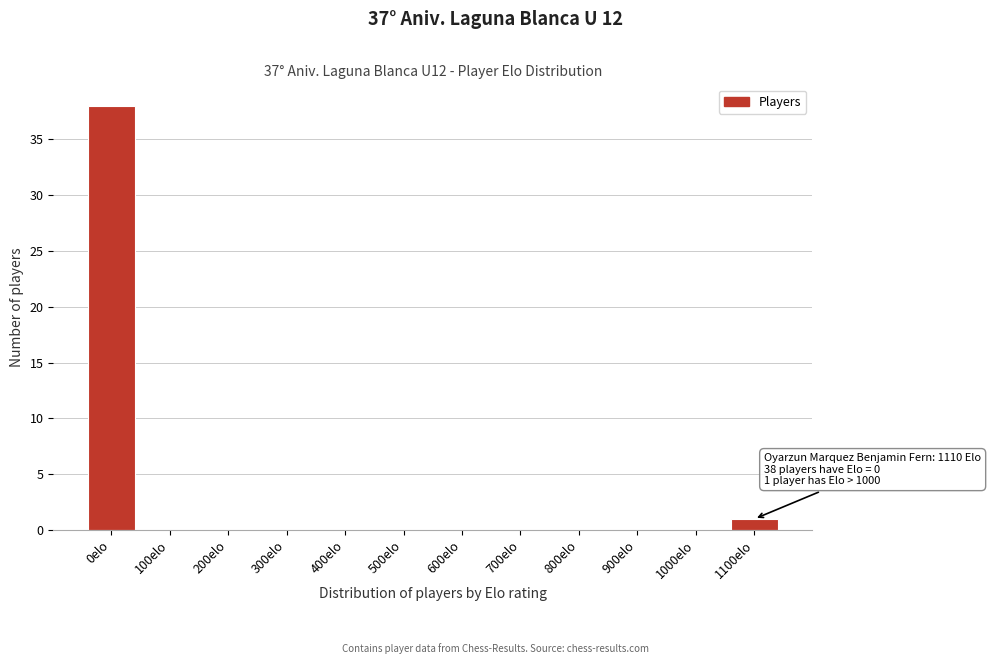

Reading left to right, list all the values displayed in this chart.

0elo=38	100elo=0	200elo=0	300elo=0	400elo=0	500elo=0	600elo=0	700elo=0	800elo=0	900elo=0	1000elo=0	1100elo=1